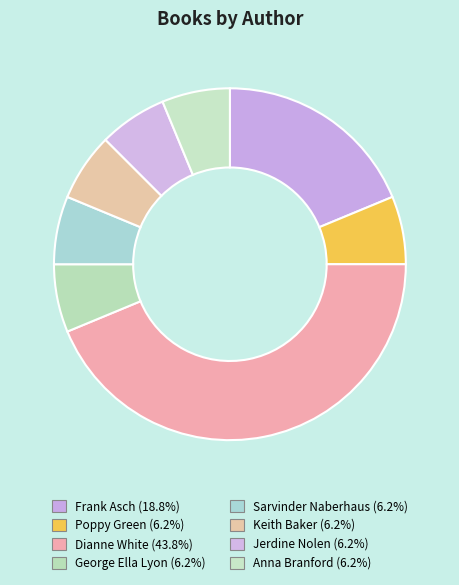

How many segments does this pie chart have?

8